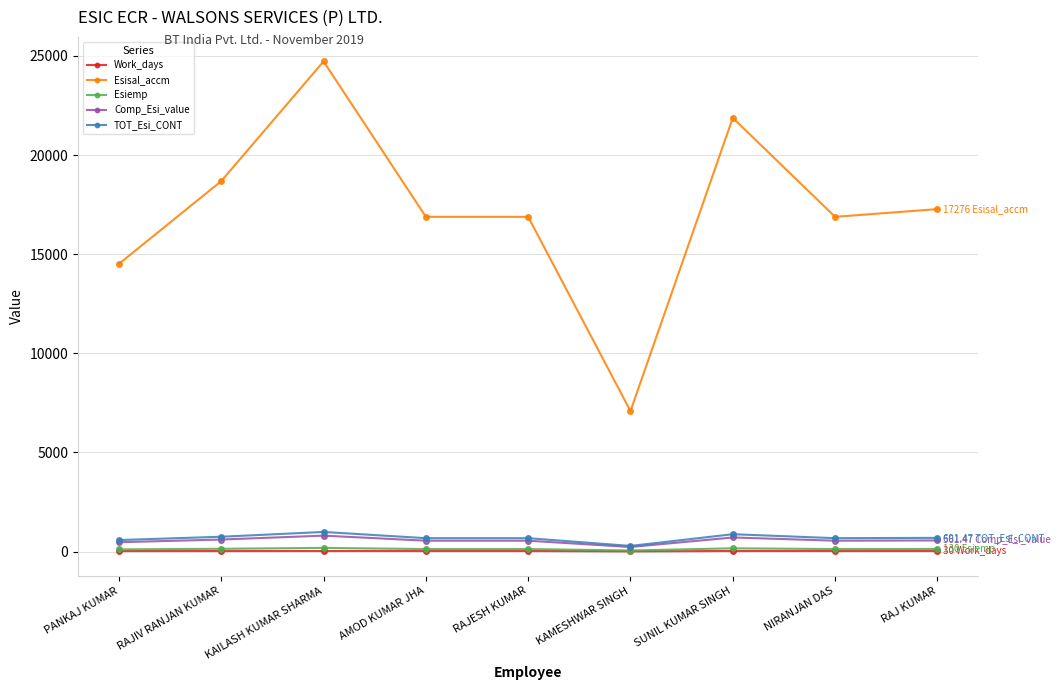

What is the label of the 6th point from the left?

KAMESHWAR SINGH